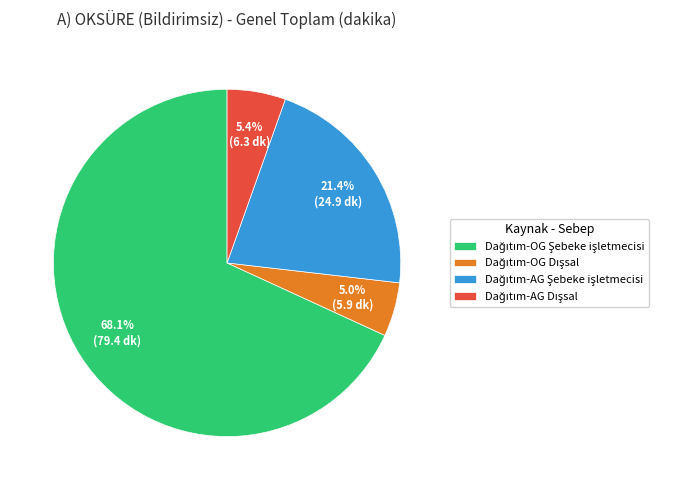

Does any single category account for the majority?

Yes